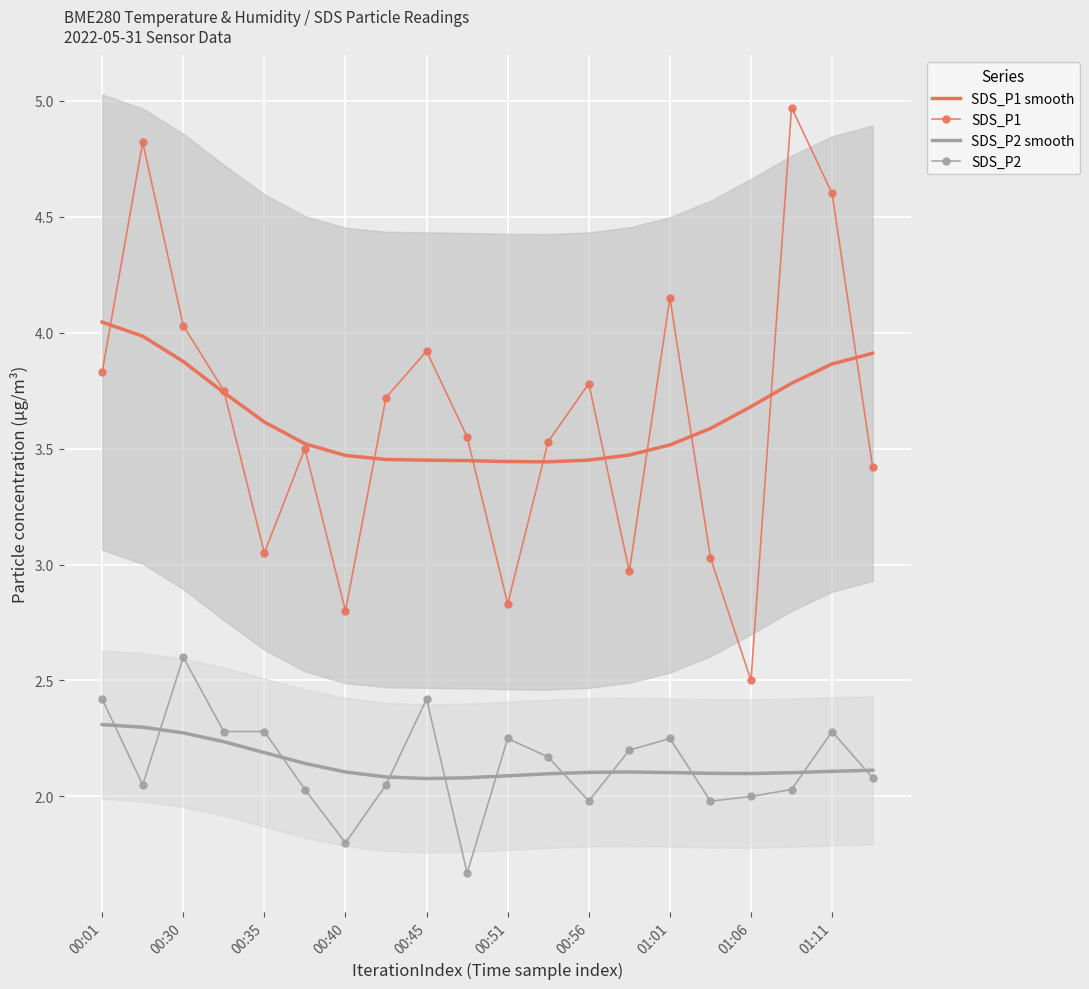

The value of SDS_P2 at 00:51 is 0.9. True or false?

False